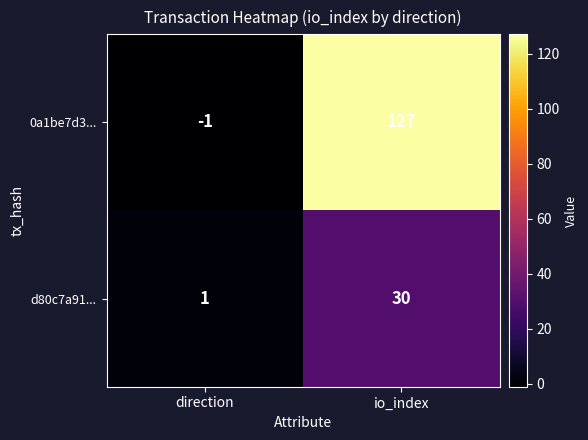

Rank the series at io_index from lowest to highest value.

d80c7a91..., 0a1be7d3...